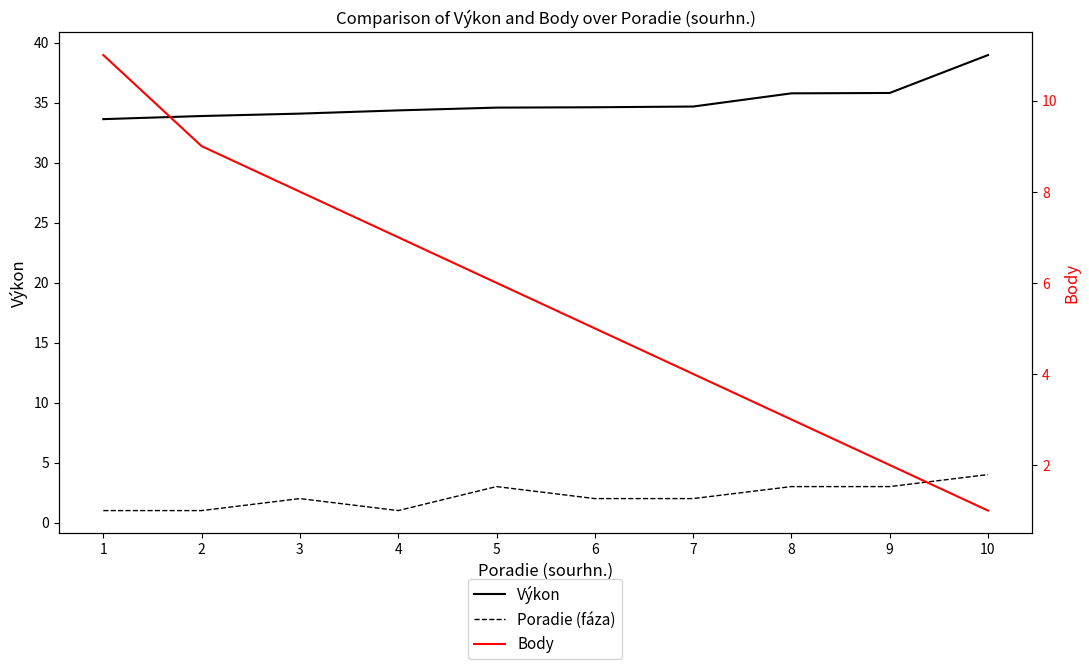

What is the smallest value displayed?

1.0